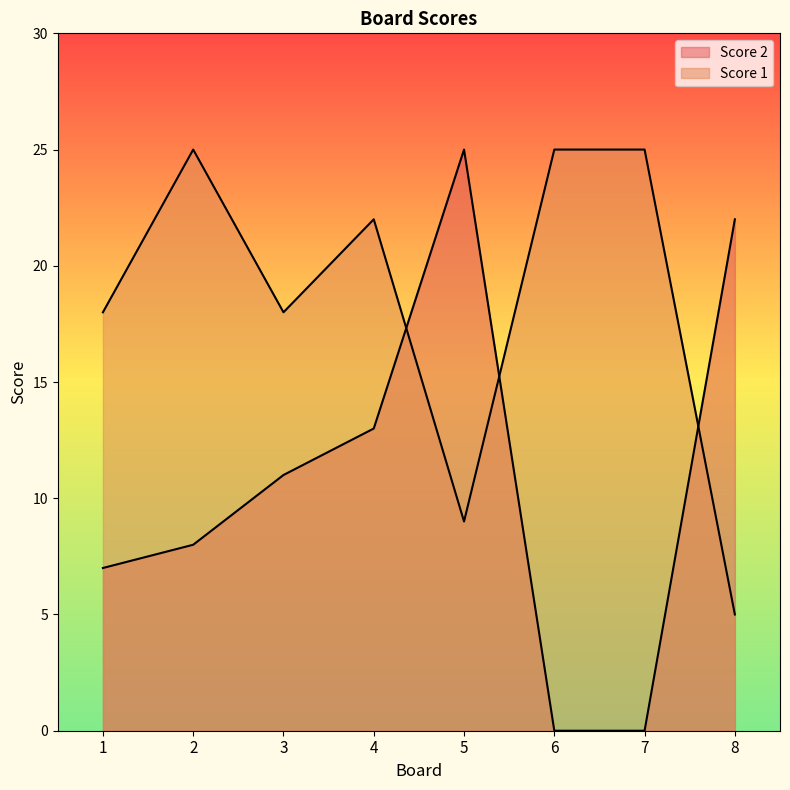

Which series has the largest range (max minus min)?

Score 2